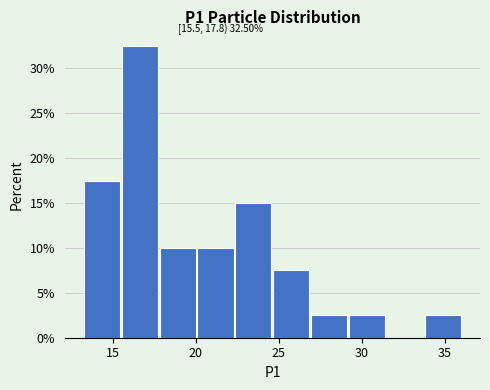

Over which range of the x-axis is the bar tallest?

15.5 to 18.0